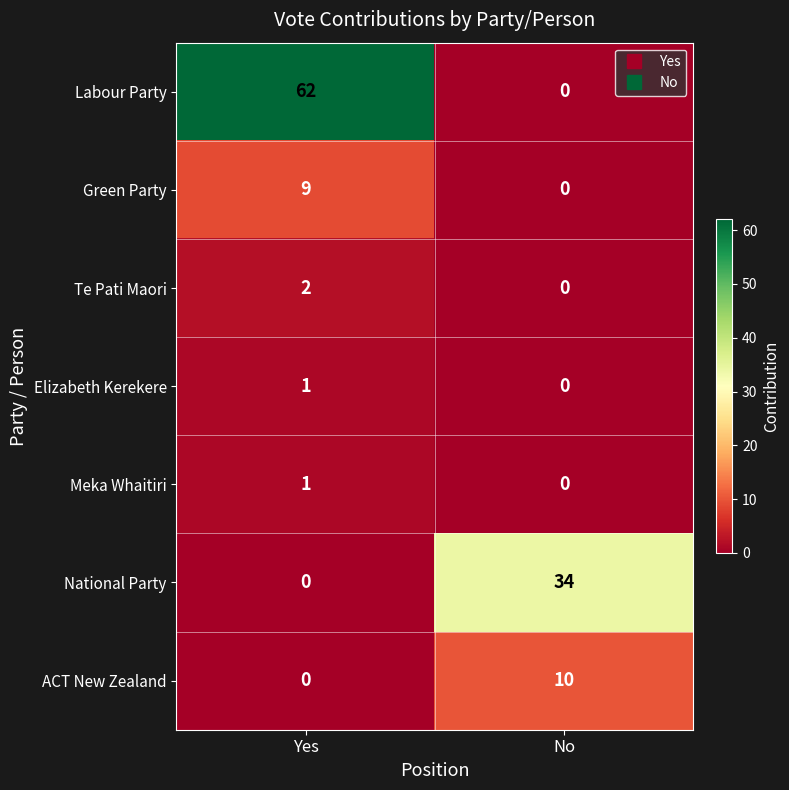

Which series has the largest total across all categories?

Labour Party